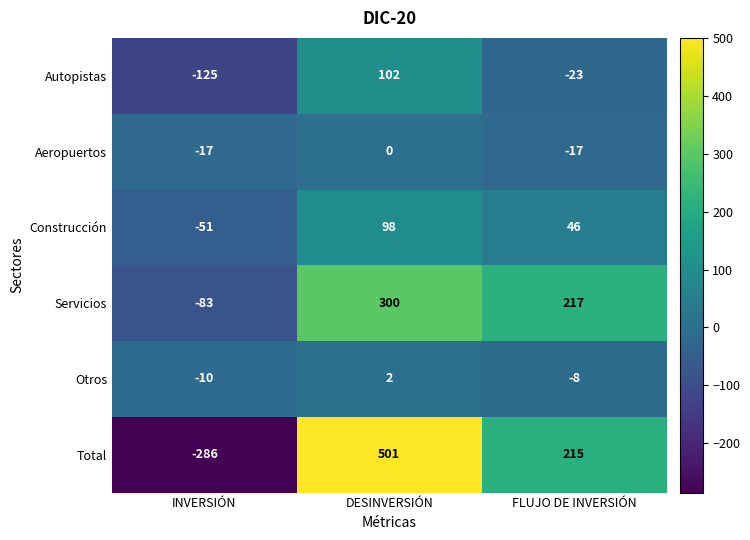

Which series changed the most between INVERSIÓN and FLUJO DE INVERSIÓN?

Total